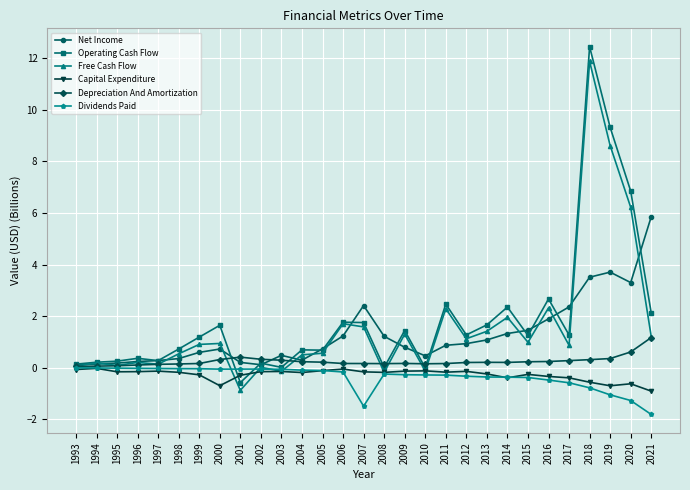

Which series has the largest range (max minus min)?

Operating Cash Flow